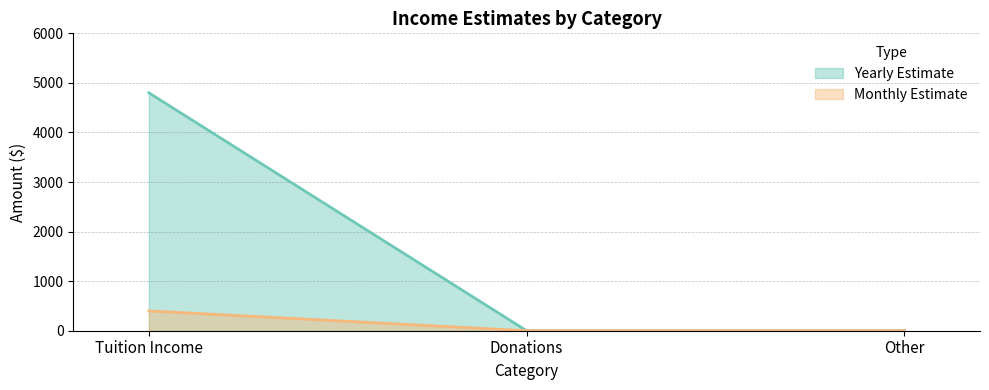

List the labels in order of value, smallest first.

Donations, Other, Tuition Income